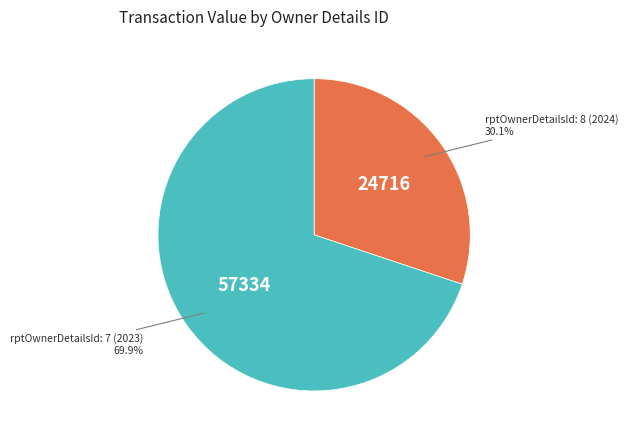

Does any single category account for the majority?

Yes